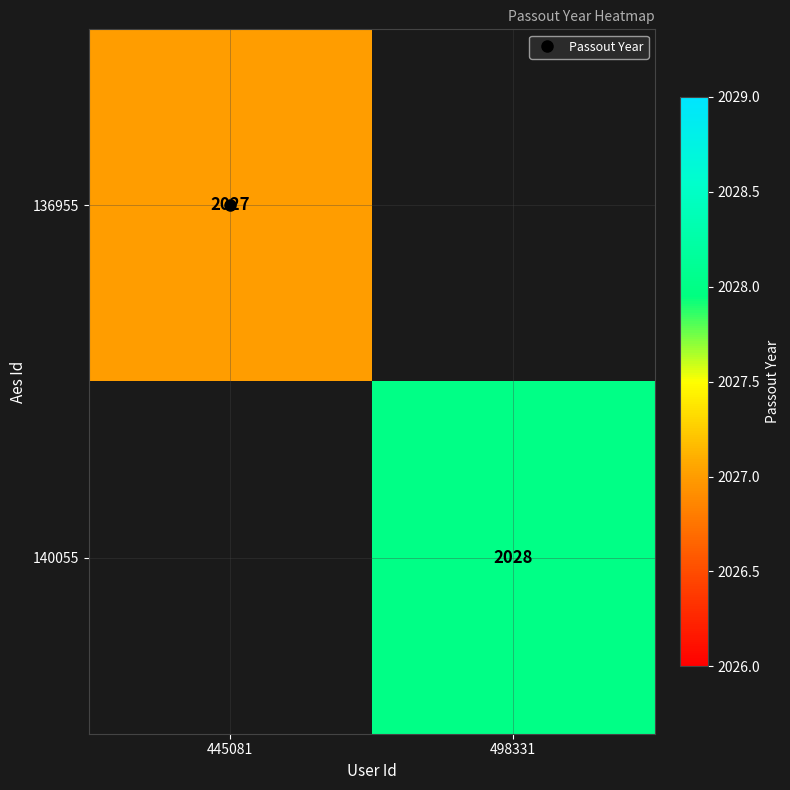

Is the value of 136955 at 498331 greater than the value of 140055 at 498331?

No